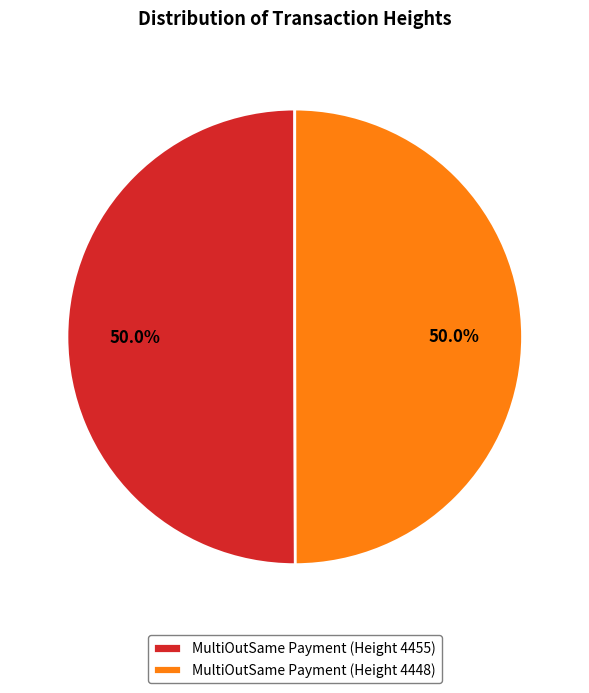

Approximately how many times larger is the value at MultiOutSame Payment (Height 4455) compared to MultiOutSame Payment (Height 4448)?

1.0